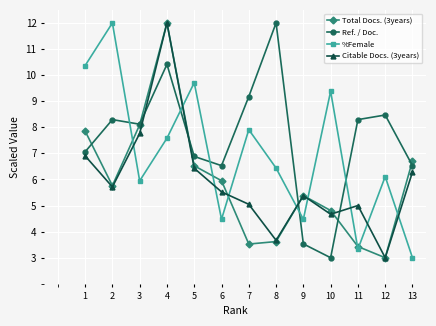

Reading right to left, what are all the values shown in this chart?

Total Docs. (3years): 13=6.7	12=3.0	11=3.4	10=4.8	9=5.4	8=3.6	7=3.5	6=6.0	5=6.5	4=12.0	3=8.1	2=5.8	1=7.9
Ref. / Doc.: 13=6.5	12=8.5	11=8.3	10=3.0	9=3.5	8=12.0	7=9.2	6=6.5	5=6.9	4=10.4	3=8.1	2=8.3	1=7.1
%Female: 13=3.0	12=6.1	11=3.3	10=9.4	9=4.5	8=6.4	7=7.9	6=4.5	5=9.7	4=7.6	3=5.9	2=12.0	1=10.4
Citable Docs. (3years): 13=6.3	12=3.0	11=5.0	10=4.7	9=5.4	8=3.7	7=5.0	6=5.5	5=6.4	4=12.0	3=7.8	2=5.7	1=6.9